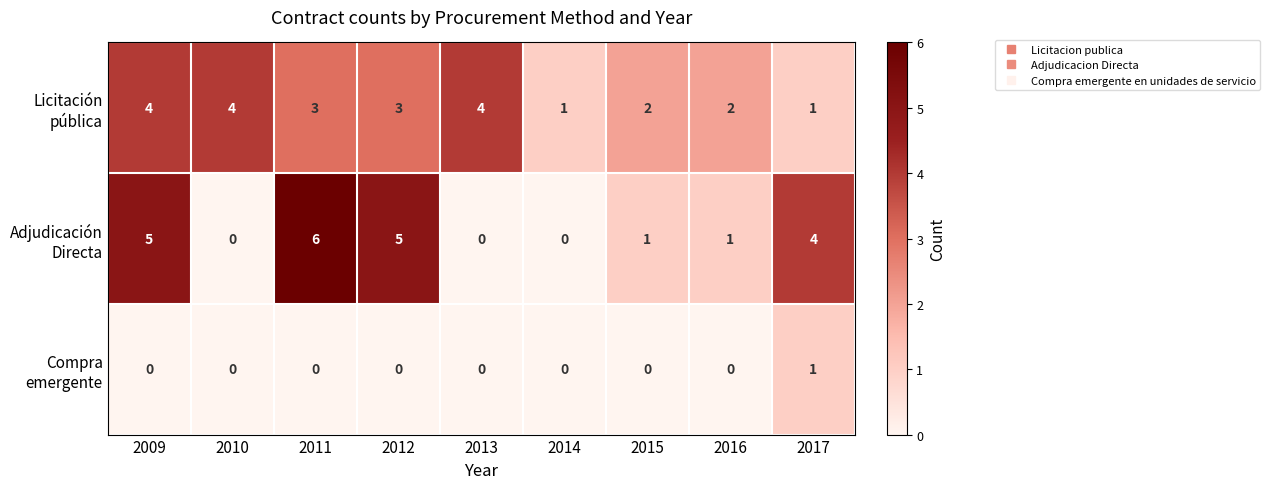

What is the maximum value shown in the chart?

6